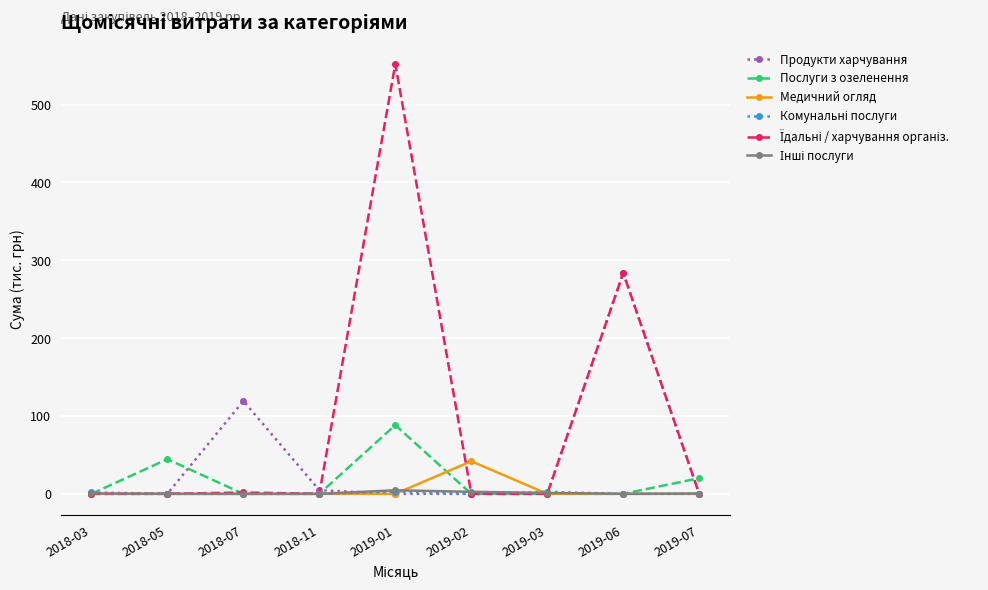

How many lines are shown in the chart?

6